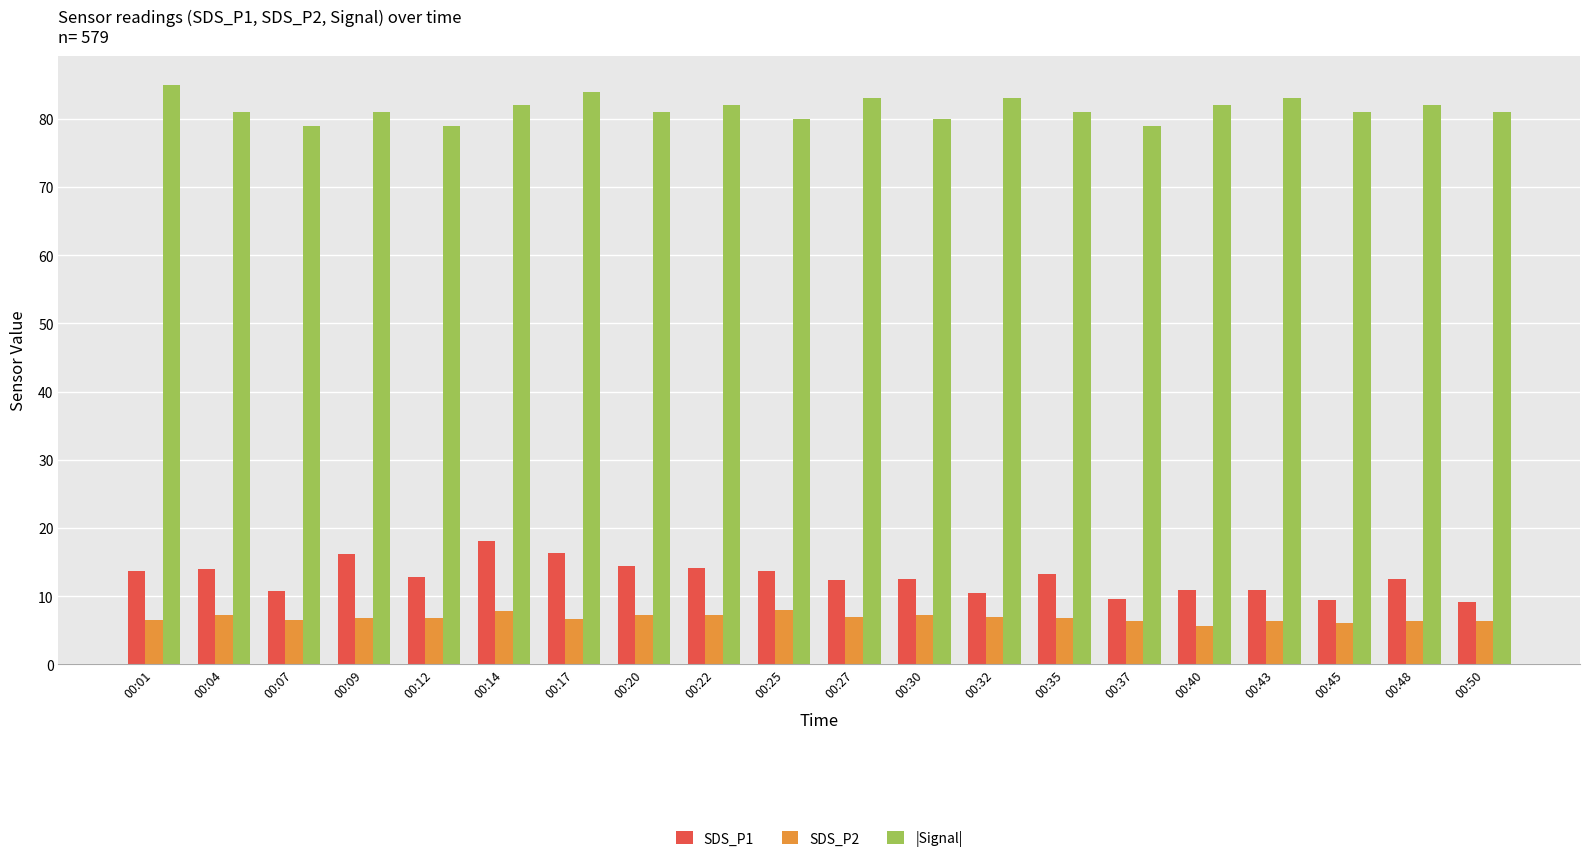

Which series has the largest total across all categories?

|Signal|